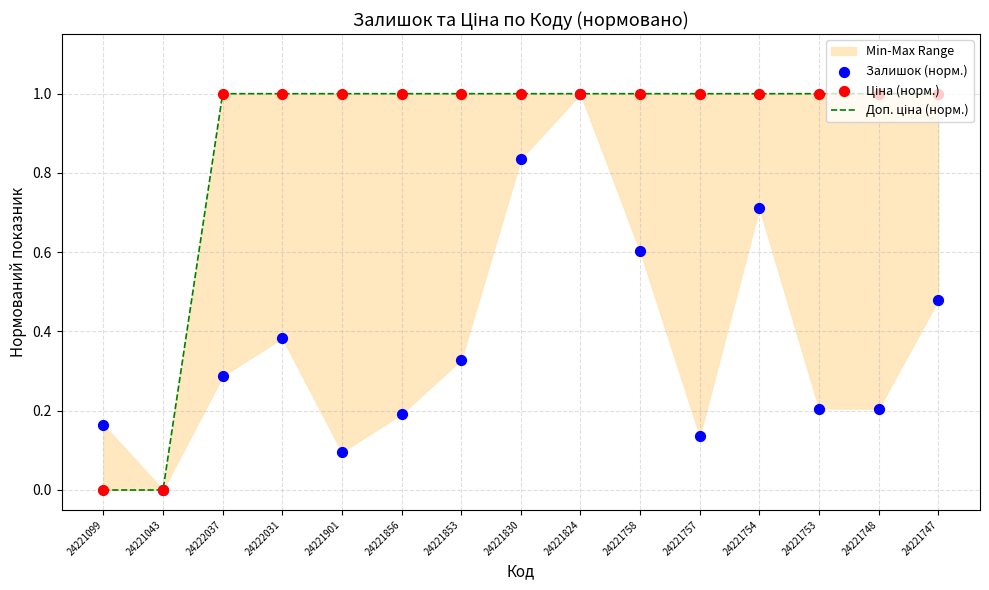

What is the total value across all series at 24221856?

2.2